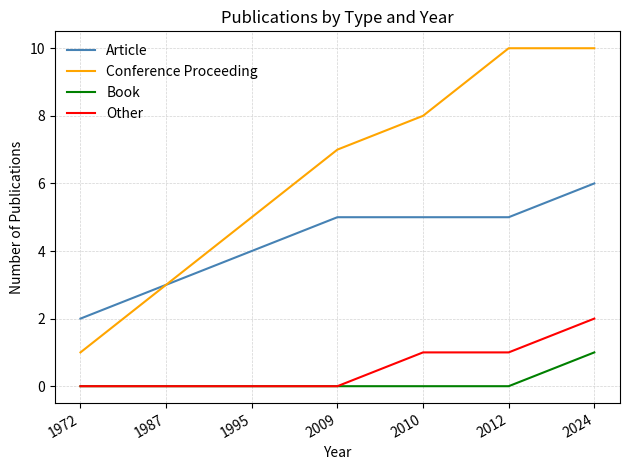

How many categories are shown in the chart?

7